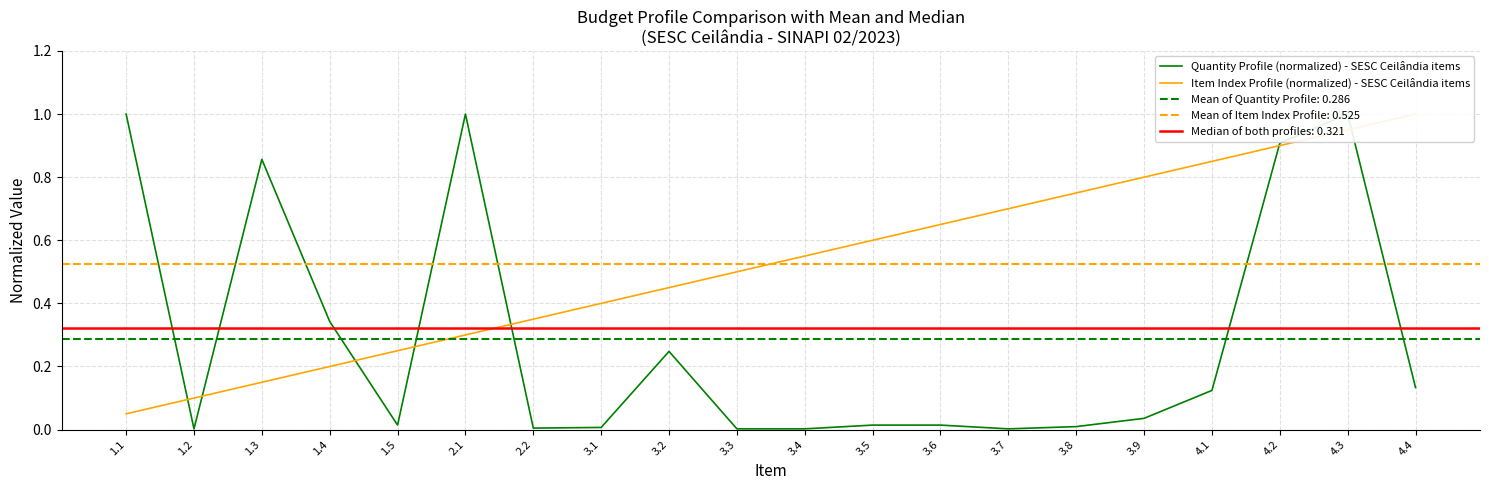

What is the label of the 10th point from the right?

3.4